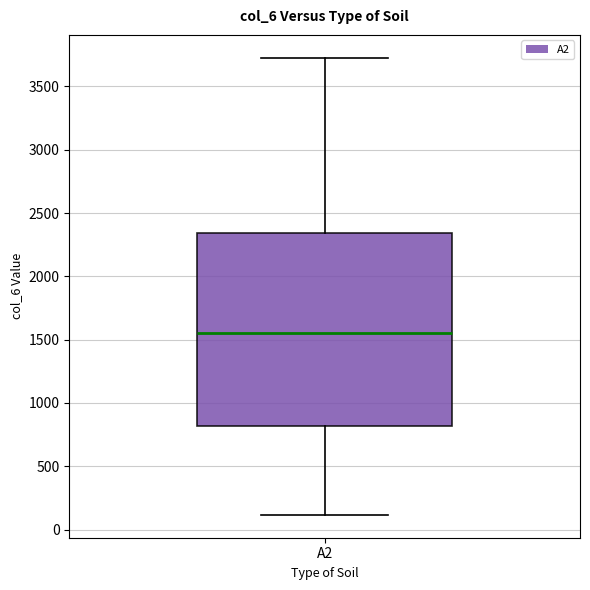

Where is the lower edge of the box for A2 on the y-axis? The values are not printed on the chart, so give them approximately, as read against the axis.

800